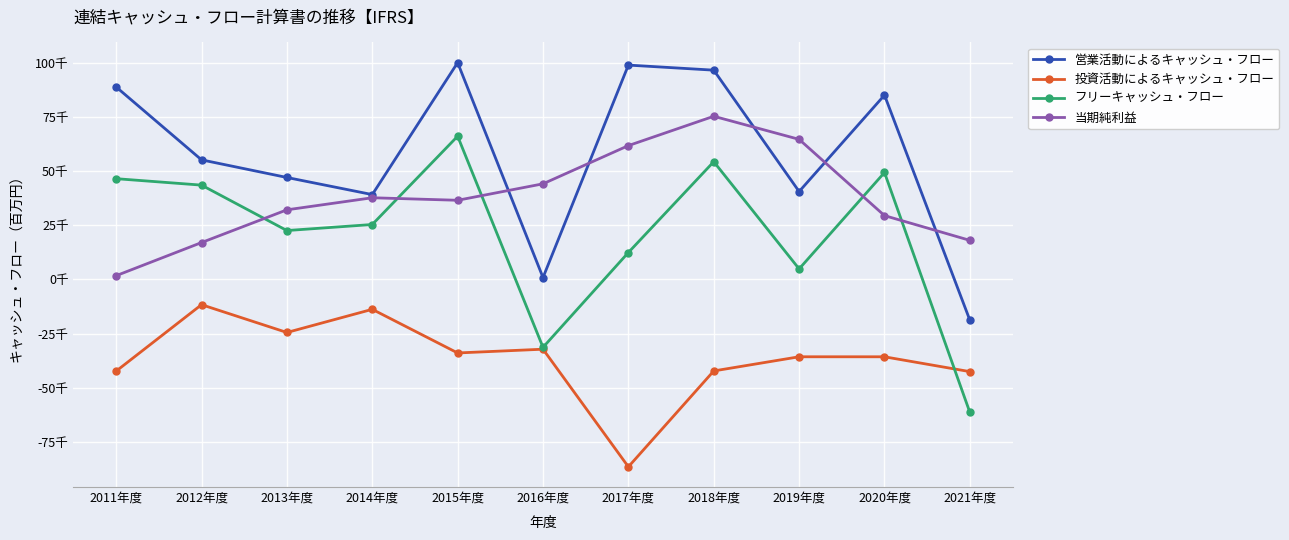

Rank the series by their average value, from lowest to highest.

投資活動によるキャッシュ・フロー, フリーキャッシュ・フロー, 当期純利益, 営業活動によるキャッシュ・フロー